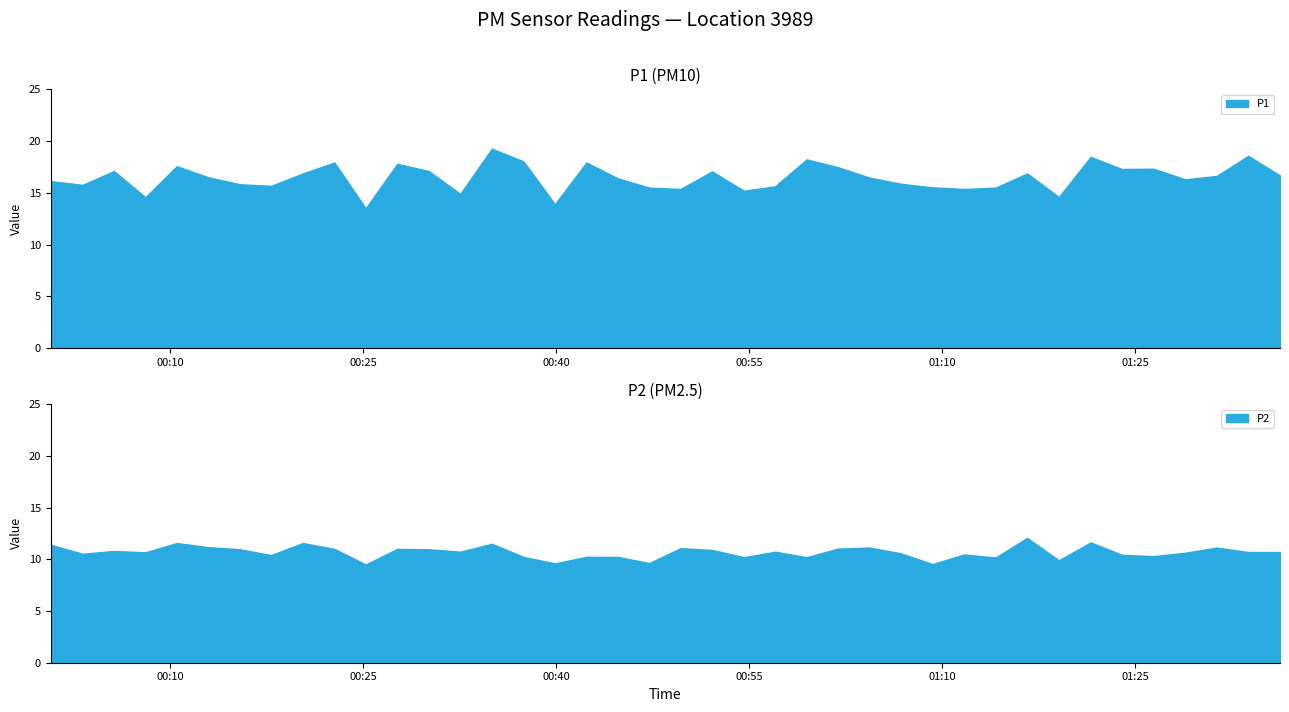

What is the spread (max minus min) of values at 26?

5.3